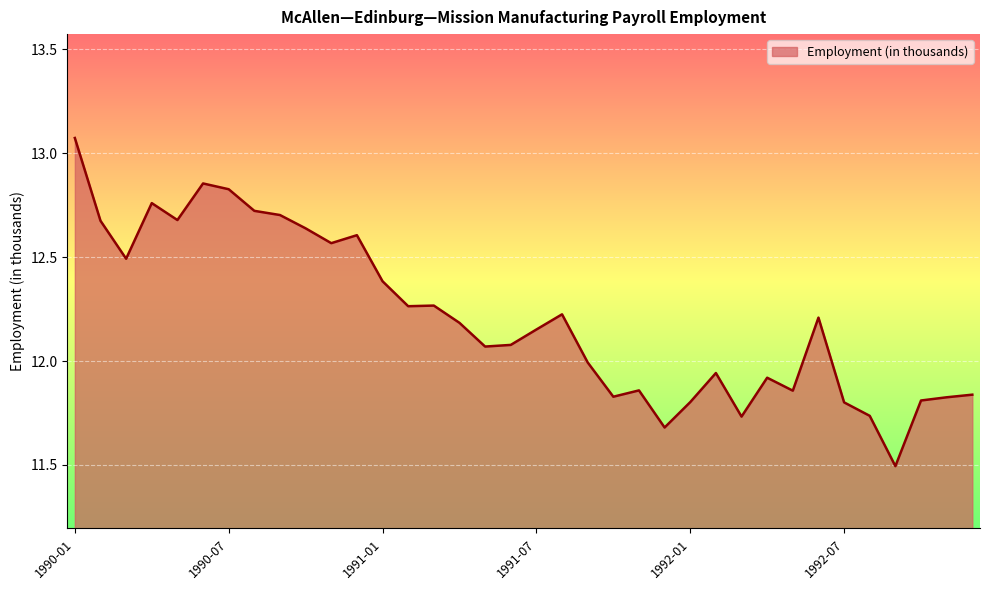

What is the smallest value displayed?

11.5